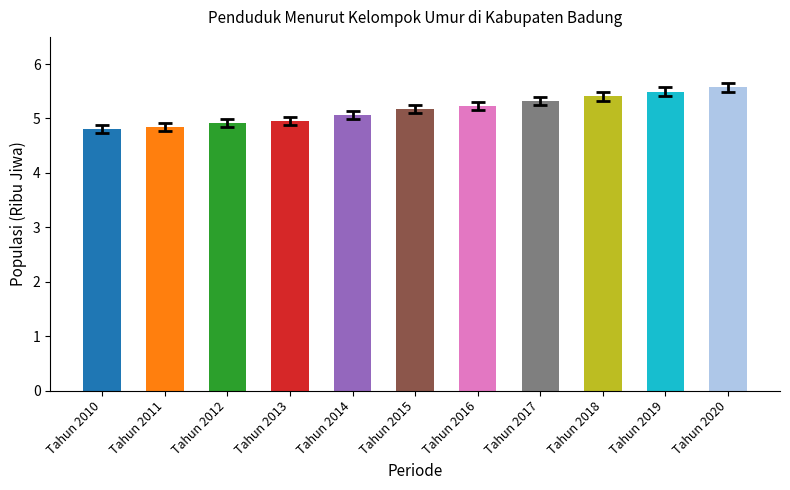

What is the approximate value at Tahun 2019?

5.5